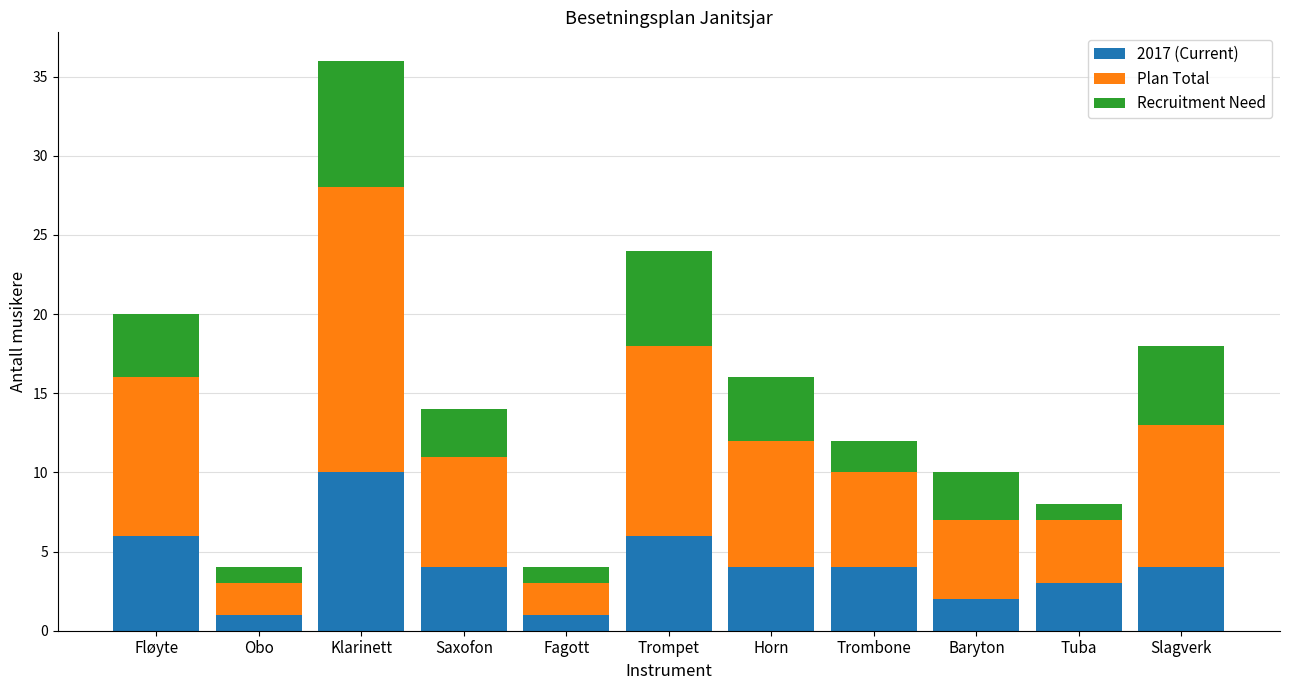

What are all the series names shown in the legend?

2017 (Current), Plan Total, Recruitment Need